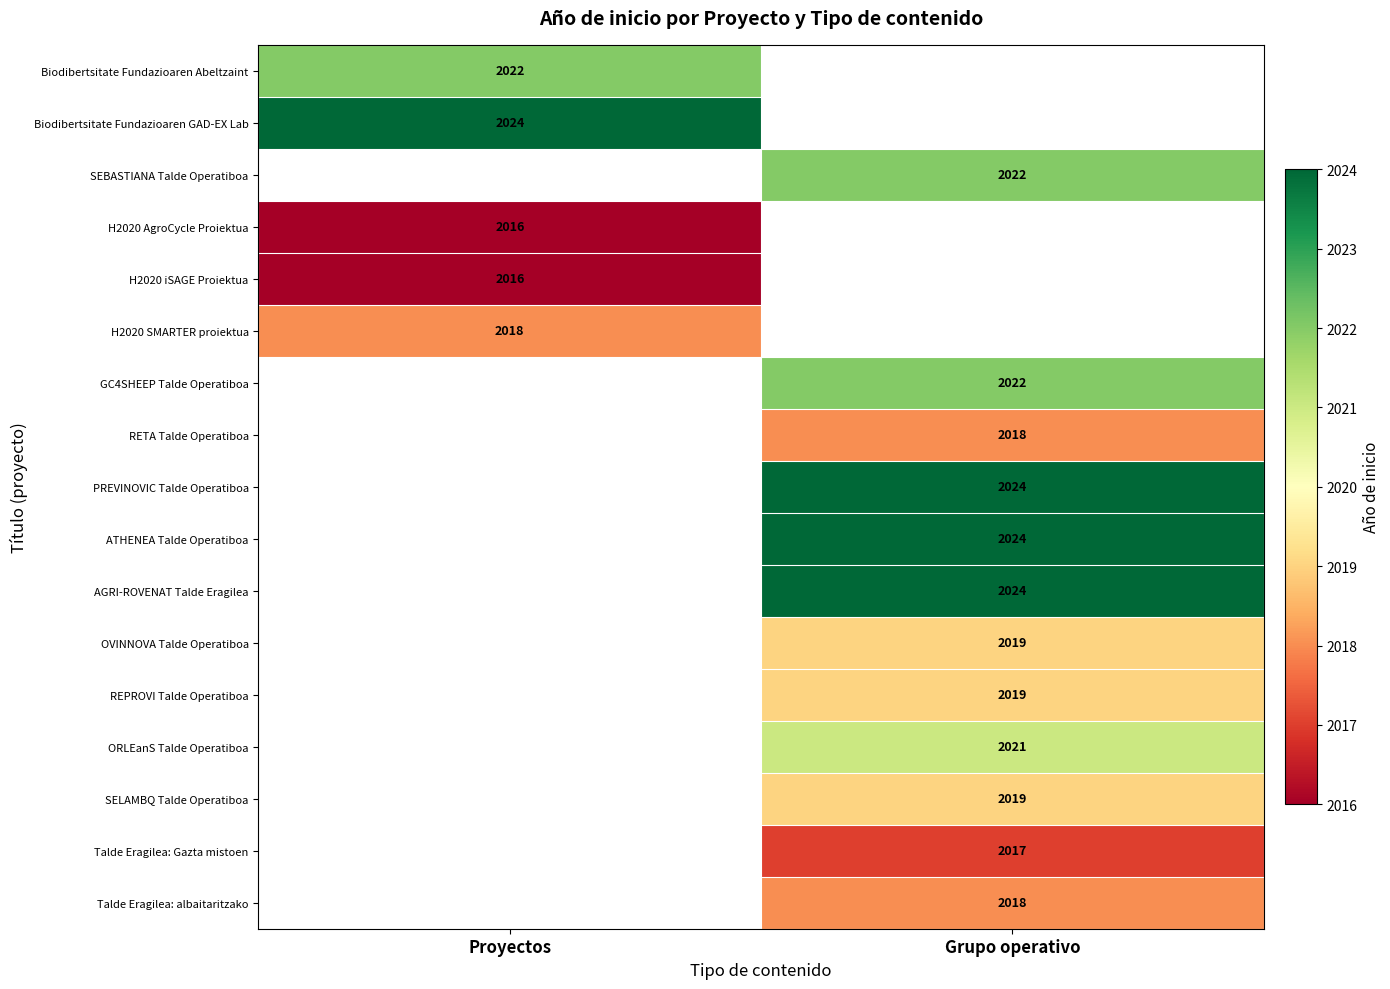

The SEBASTIANA Talde Operatiboa series shows 2022 at Grupo operativo. True or false?

True